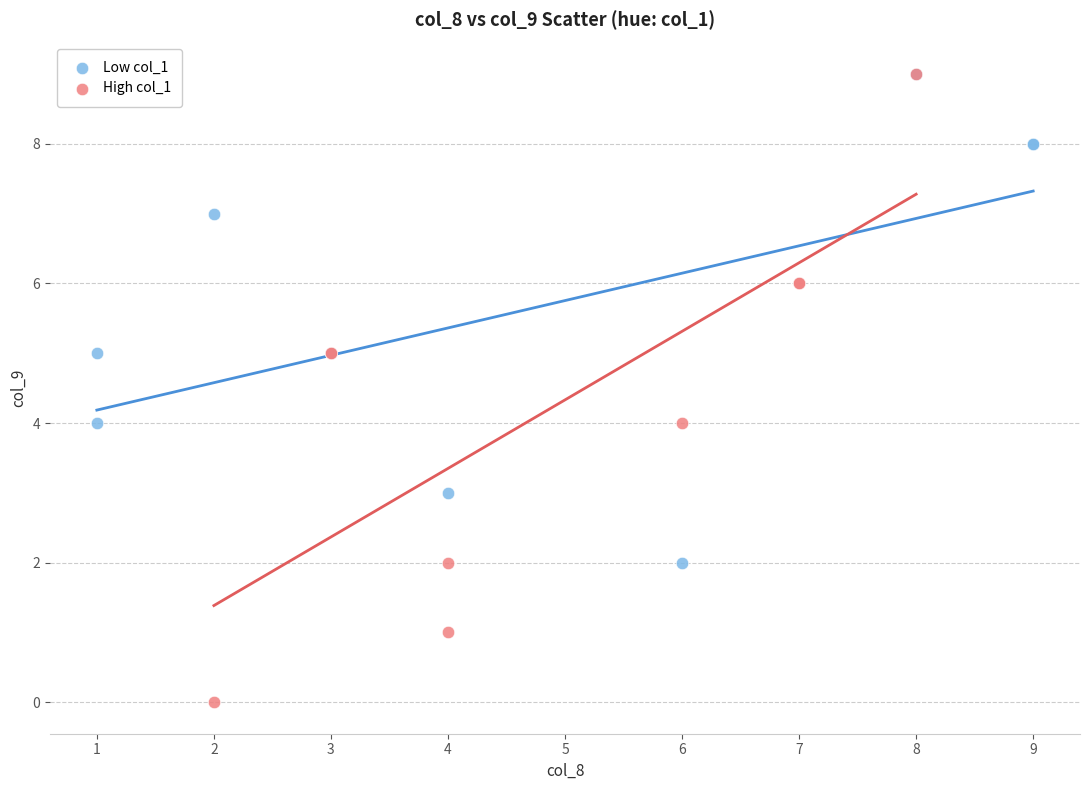

Which series has the largest Y range (max minus min)?

High col_1